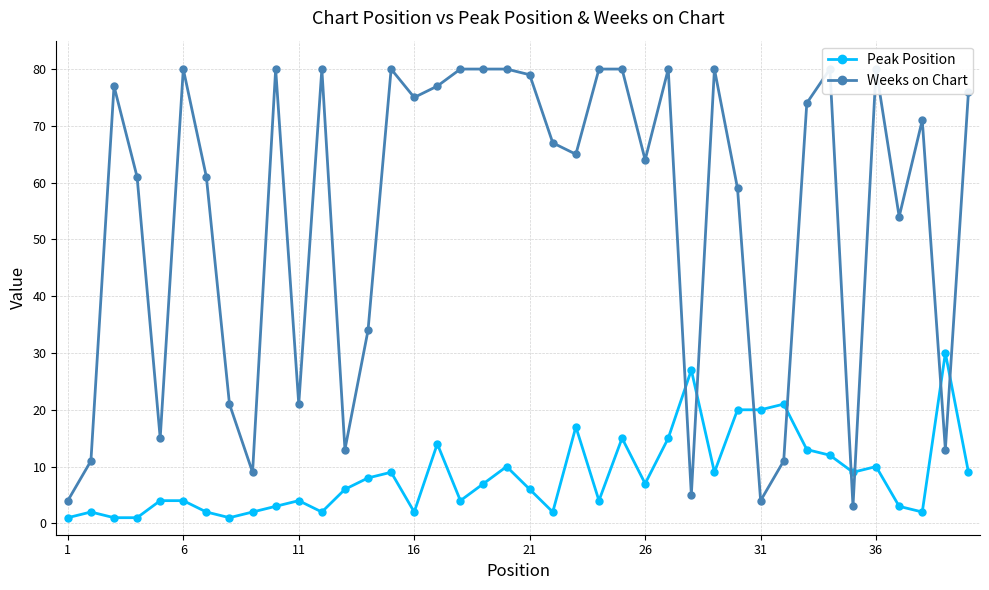

How many intersections are there between Peak Position and Weeks on Chart?

8